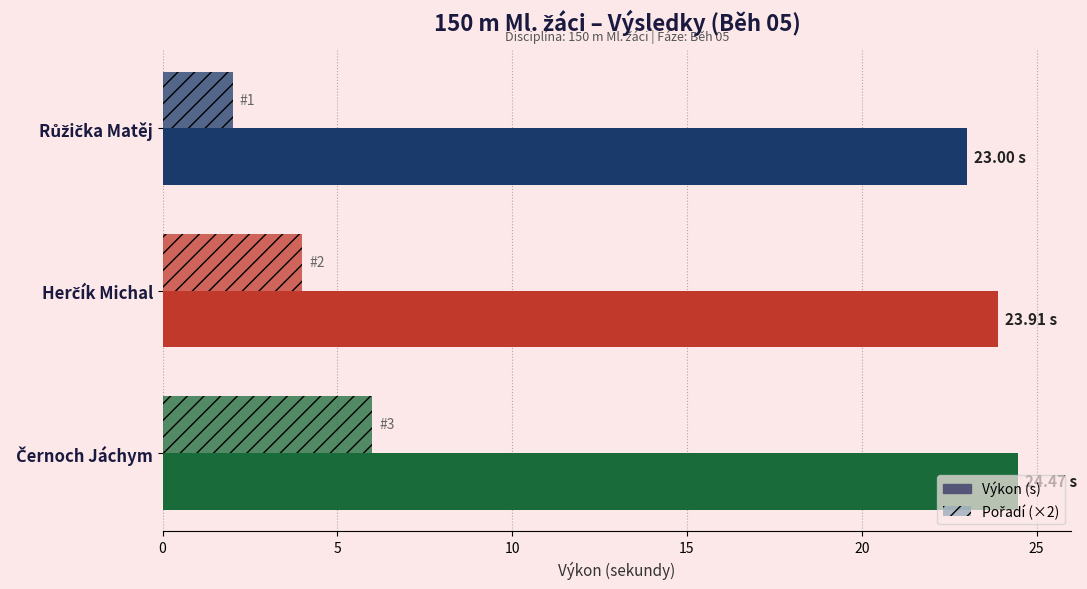

How many data points in Výkon (s) are above 23?

2